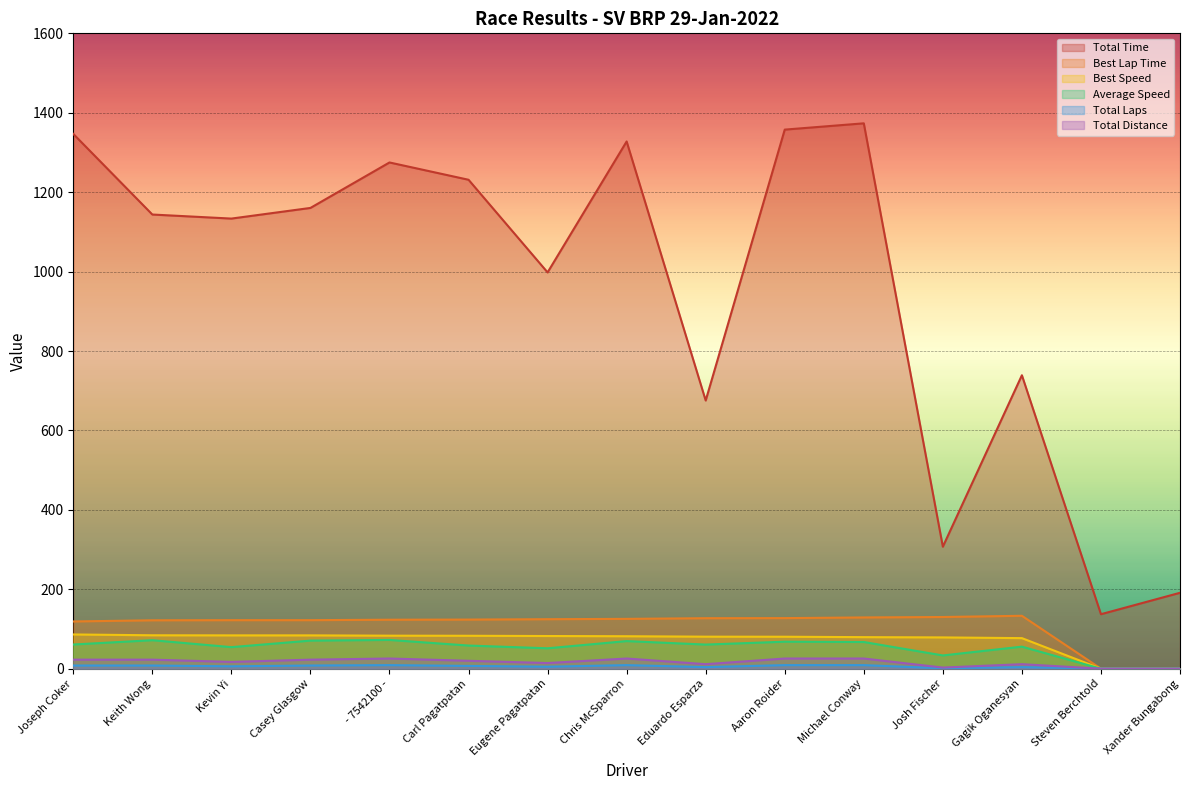

Rank the series by their maximum value, from lowest to highest.

Total Laps, Total Distance, Average Speed, Best Speed, Best Lap Time, Total Time